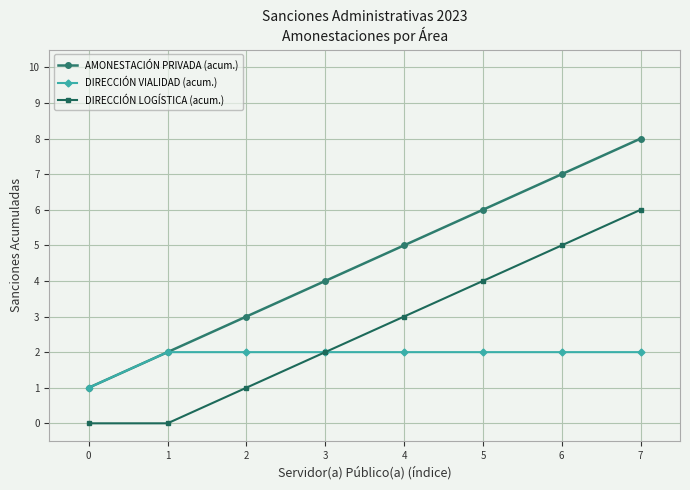

What is the value of the DIRECCIÓN VIALIDAD (acum.) point at the 3rd from the left?

2